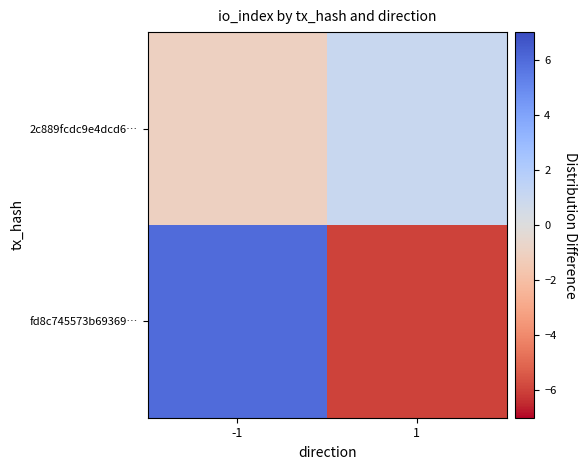

At which category does the chart reach its minimum across all series?

1